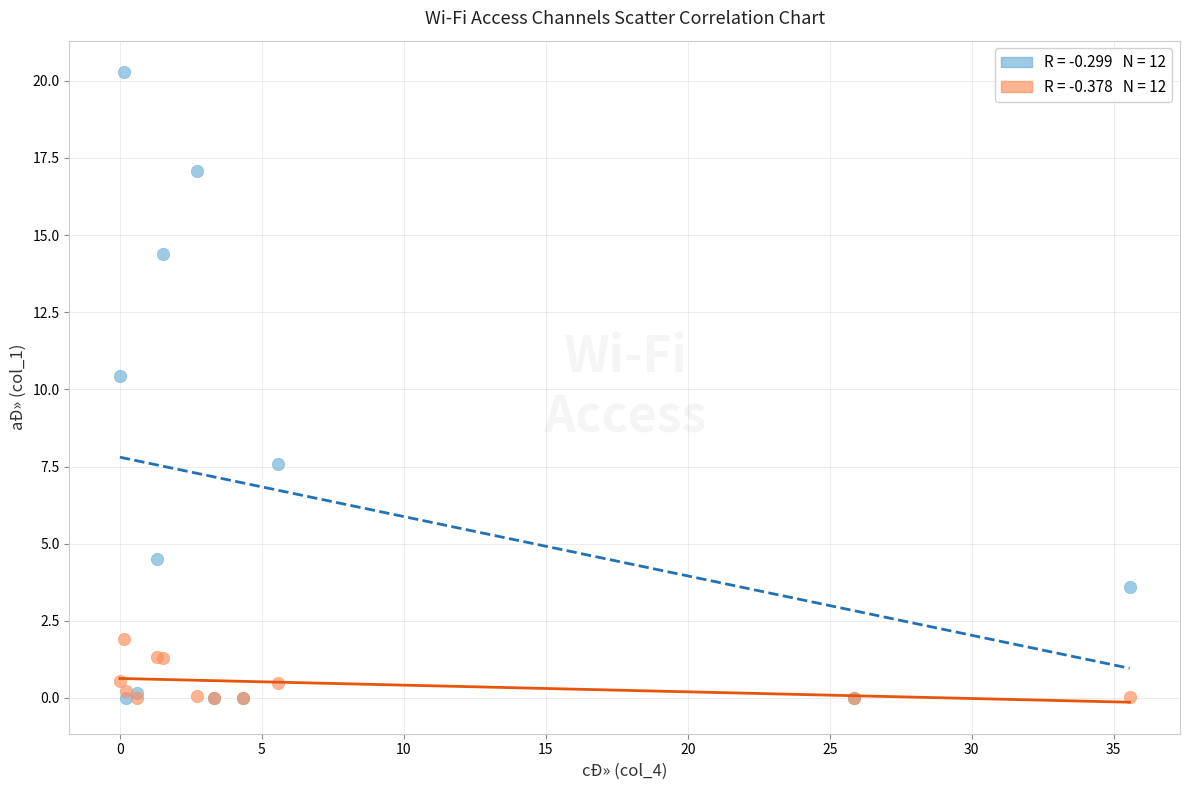

Across all series, what Y value is closest to 10?

10.4